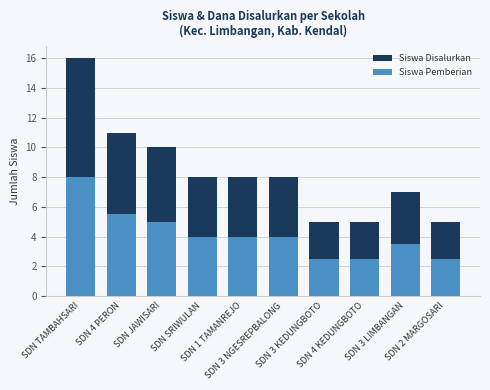

How many distinct data groups are displayed?

2